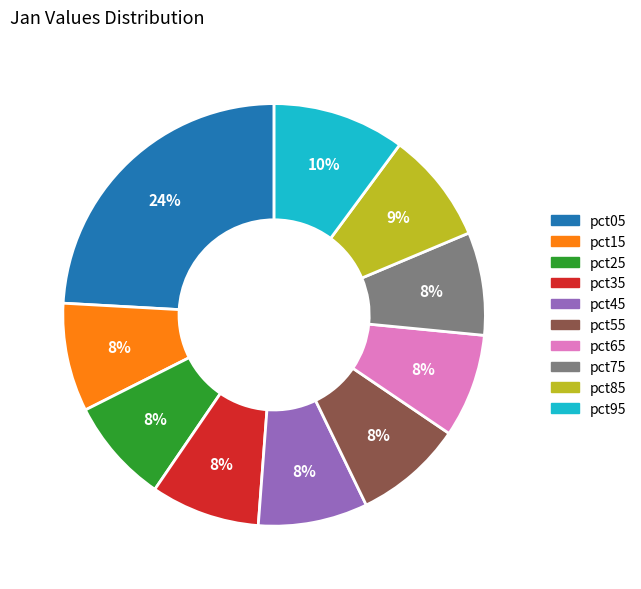

Is there a majority slice in this chart?

No